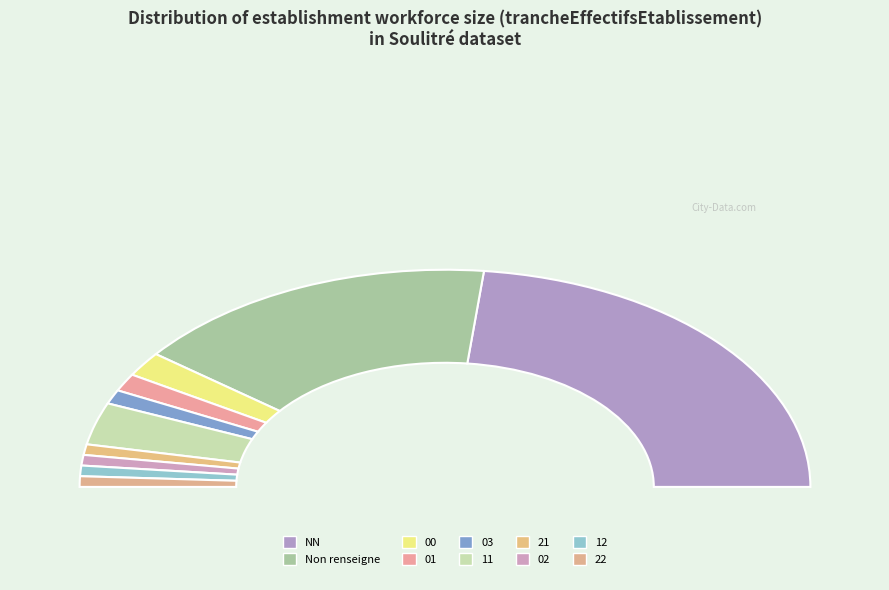

What is the total percentage of 02 and 11?

7.9%